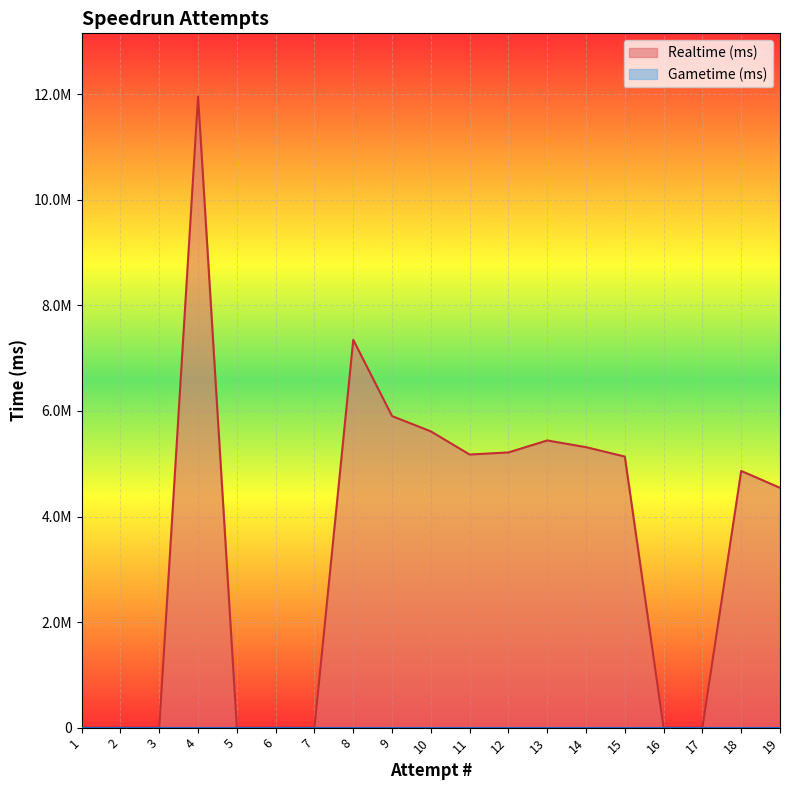

How many values are above zero?

11